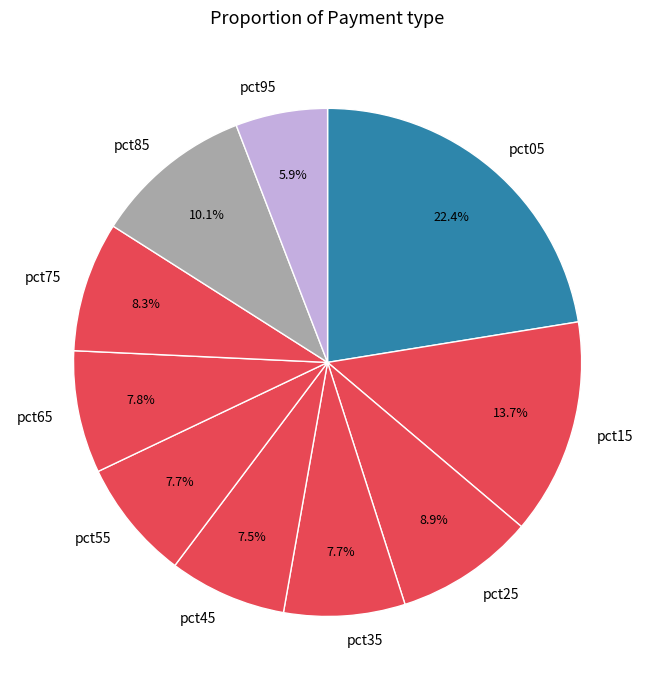

What portion of the pie excludes pct75?

91.7%